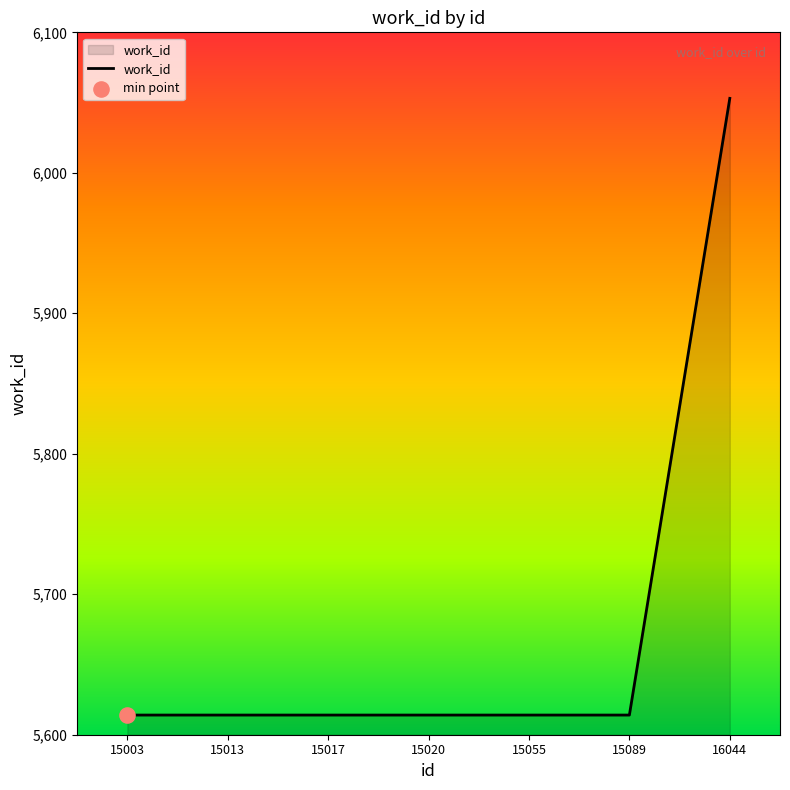

What is the ratio of the value at 15055 to the value at 15017?

1.0